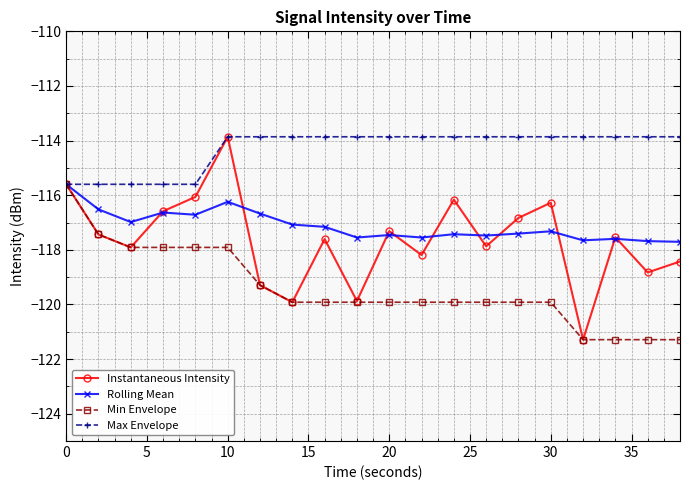

Which series has the largest range (max minus min)?

Instantaneous Intensity